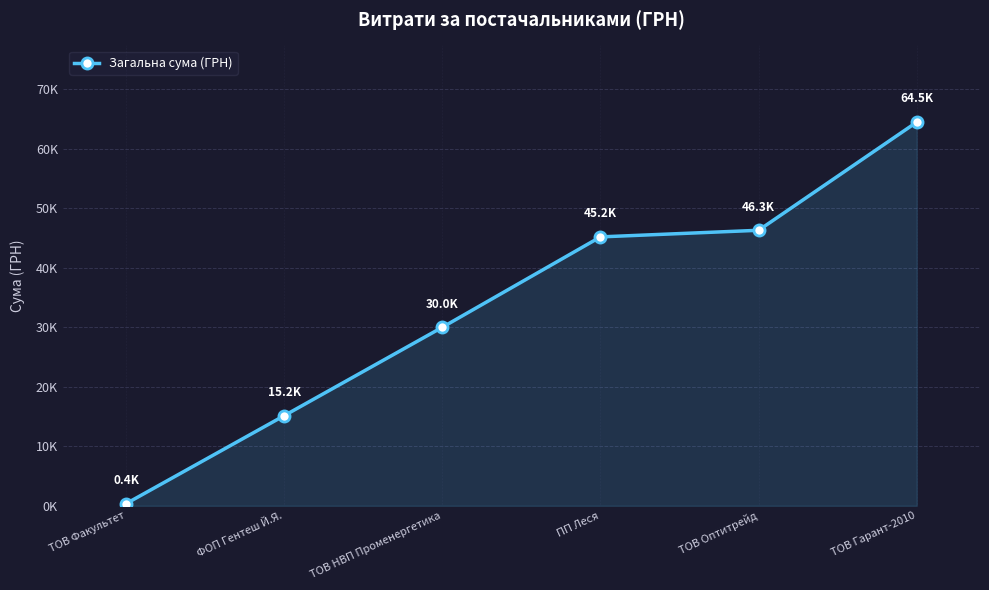

List the labels in order of value, smallest first.

ТОВ Факультет, ФОП Гентеш Й.Я., ТОВ НВП Променергетика, ПП Леся, ТОВ Оптитрейд, ТОВ Гарант-2010